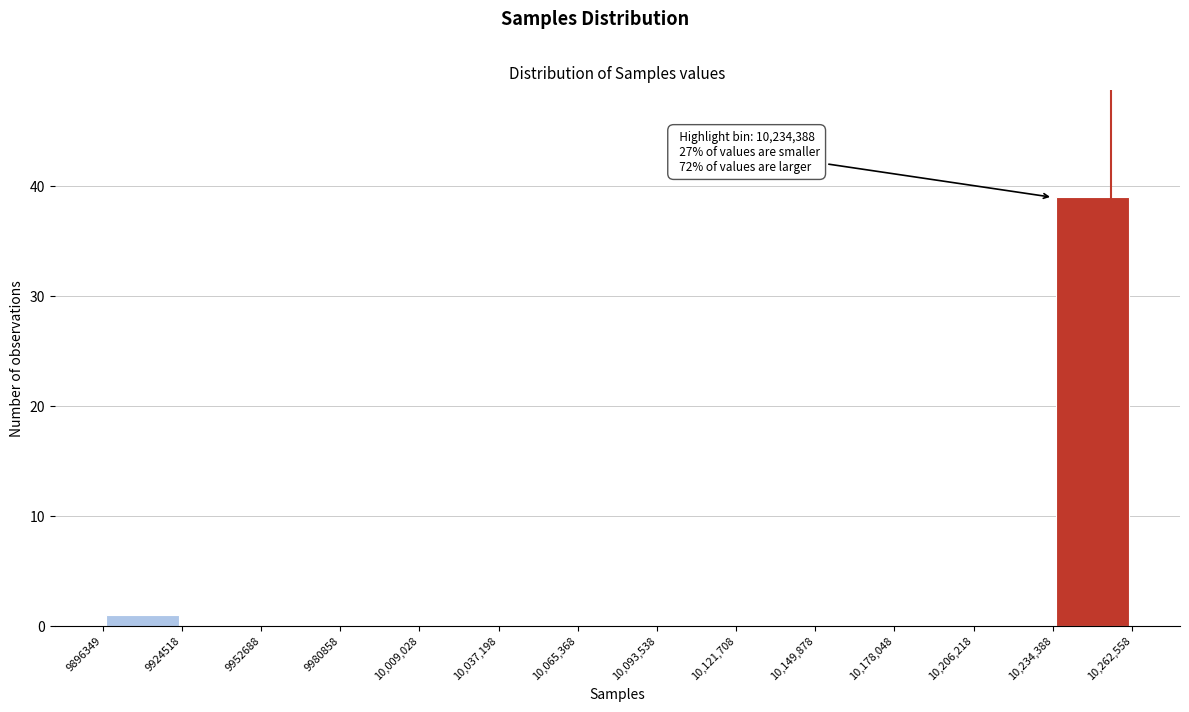

Which range on the x-axis has the tallest bar?

10,234,388 to 10,262,558